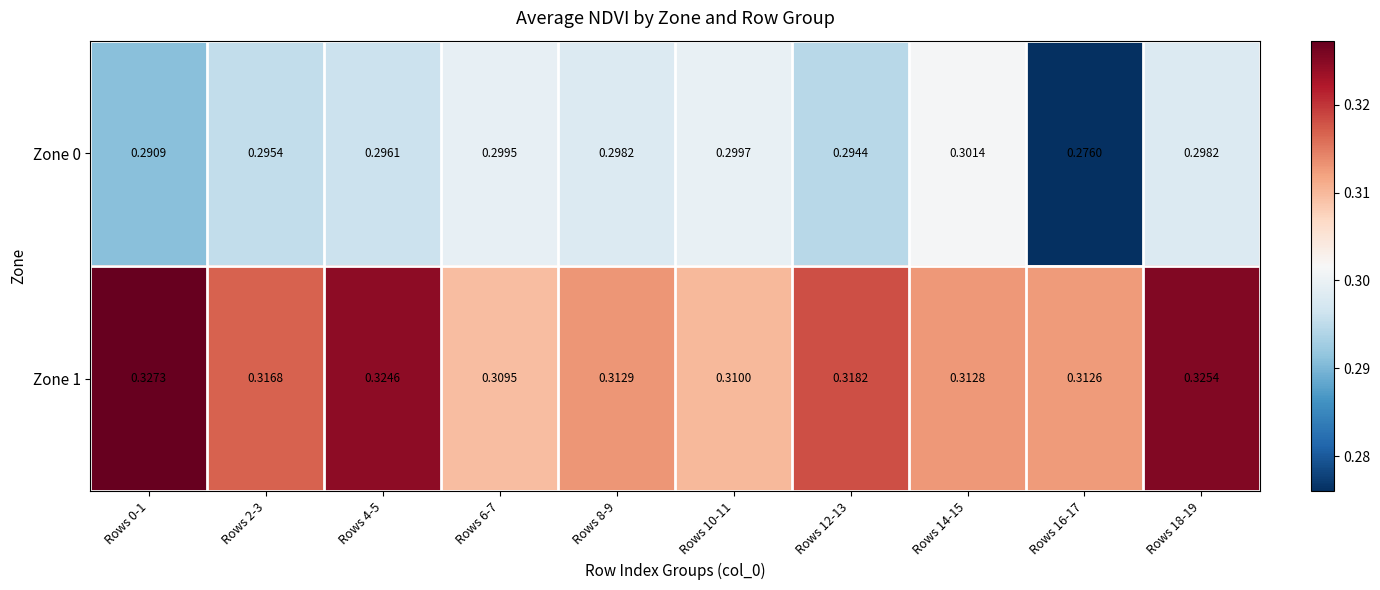

Is the value of Zone 1 at Rows 2-3 greater than the value of Zone 0 at Rows 16-17?

Yes